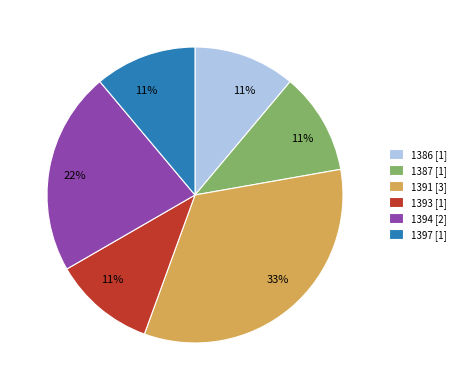

The 1394 slice represents 22% of the pie. True or false?

True